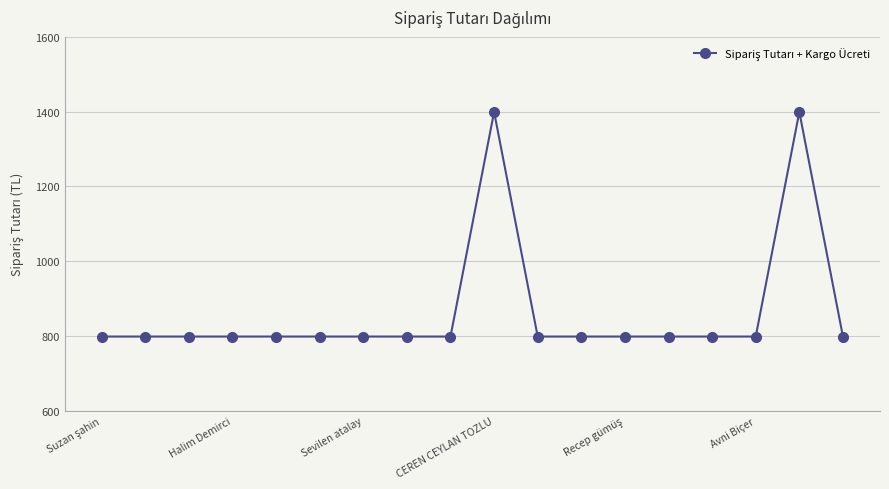

Does the chart display data point markers on the line(s)?

Yes